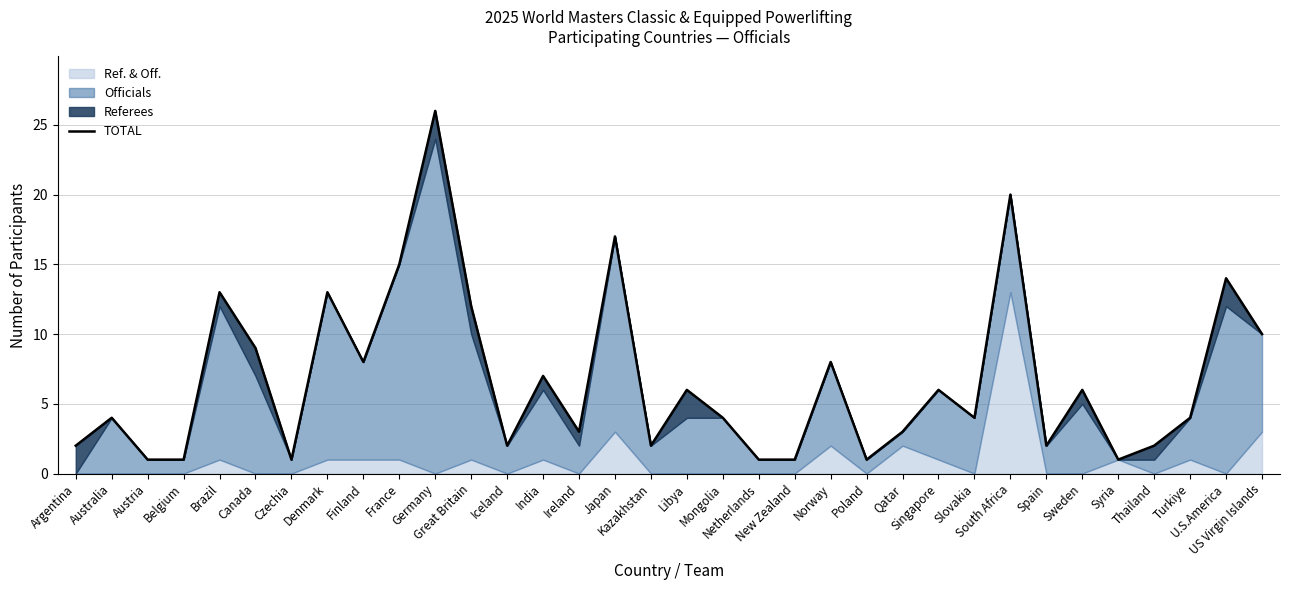

What is the label of the 22nd point from the left?

Norway